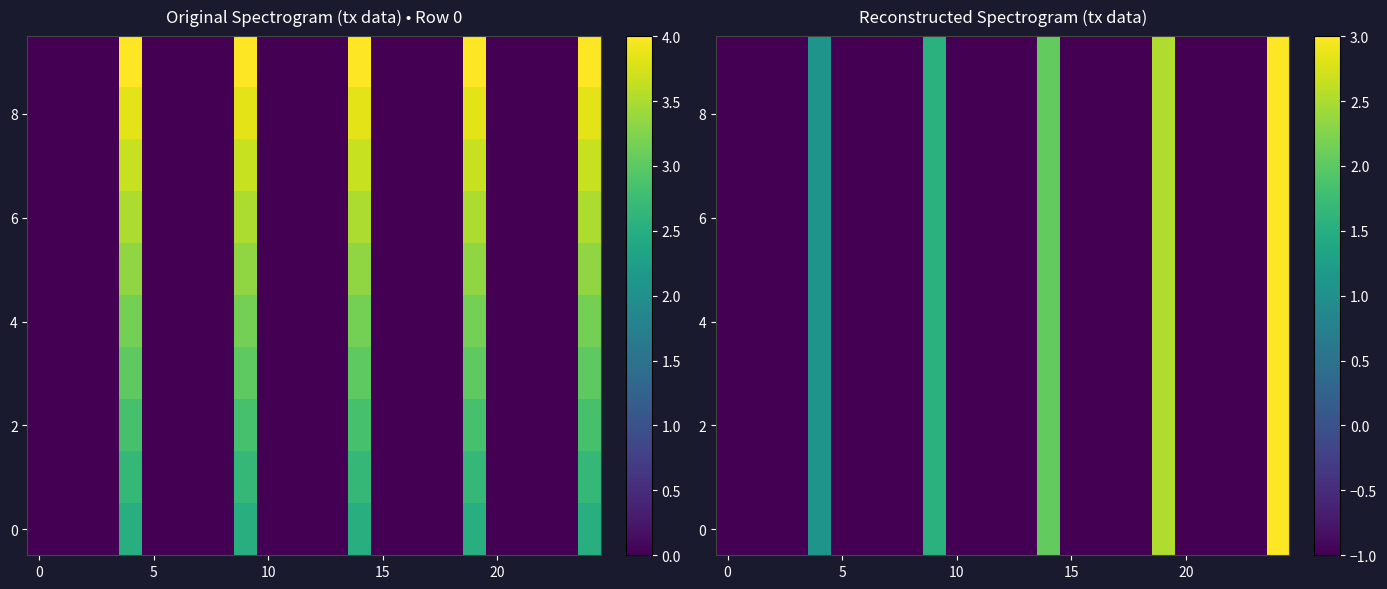

What is the maximum value for 2?

3.0